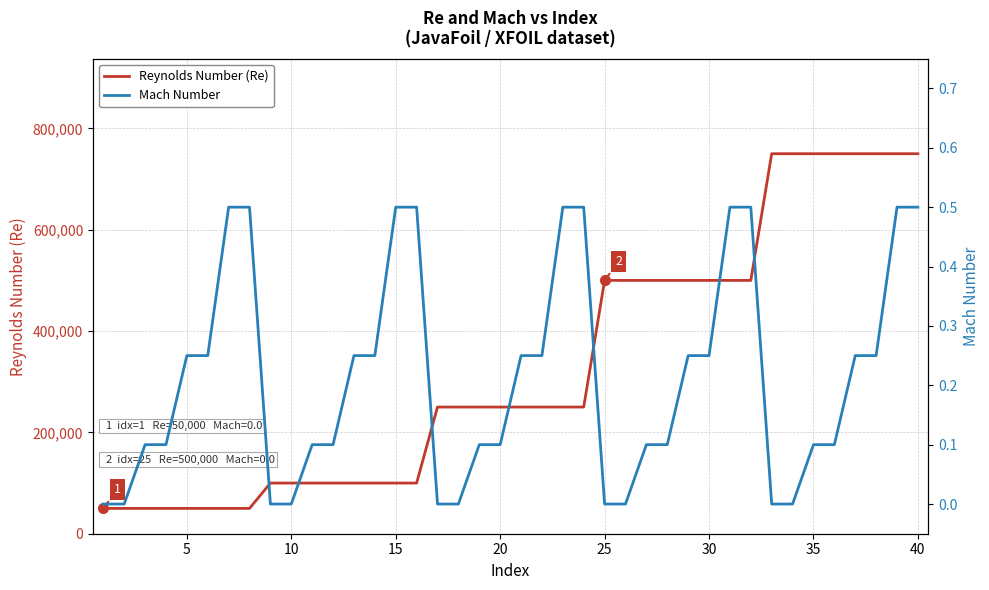

What is the maximum value for Reynolds Number (Re)?

750000